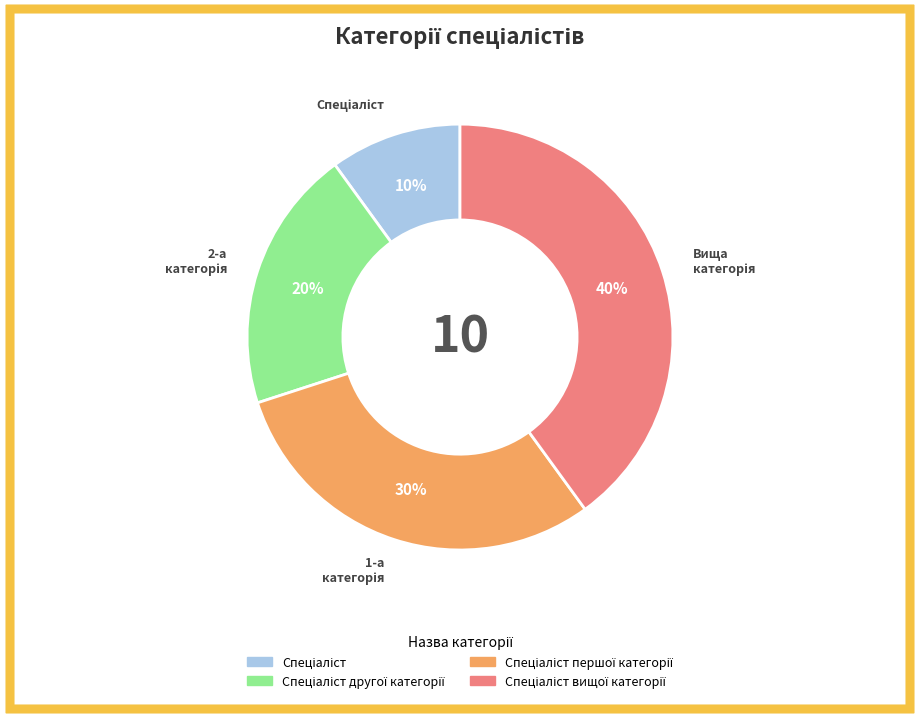

Is there any slice that represents more than half of the pie?

No